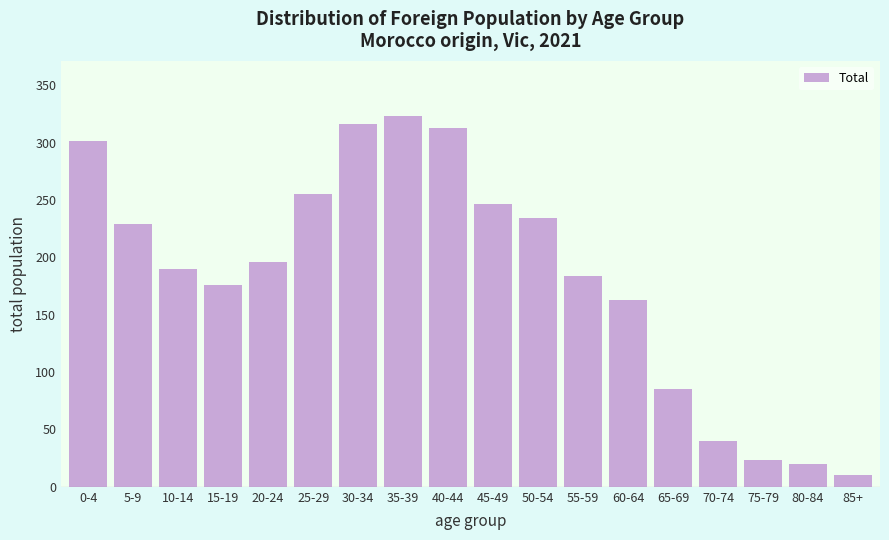

Reading right to left, what are all the values shown in this chart?

10	20	23	40	85	163	184	234	247	313	323	316	255	196	176	190	229	302